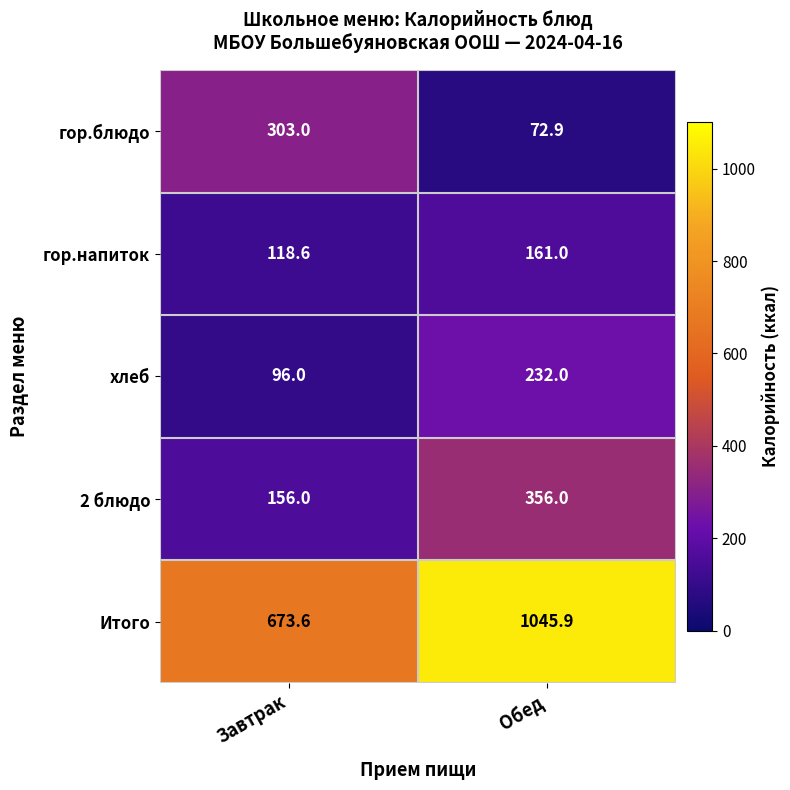

Read the гор.напиток value at Обед.

161.0